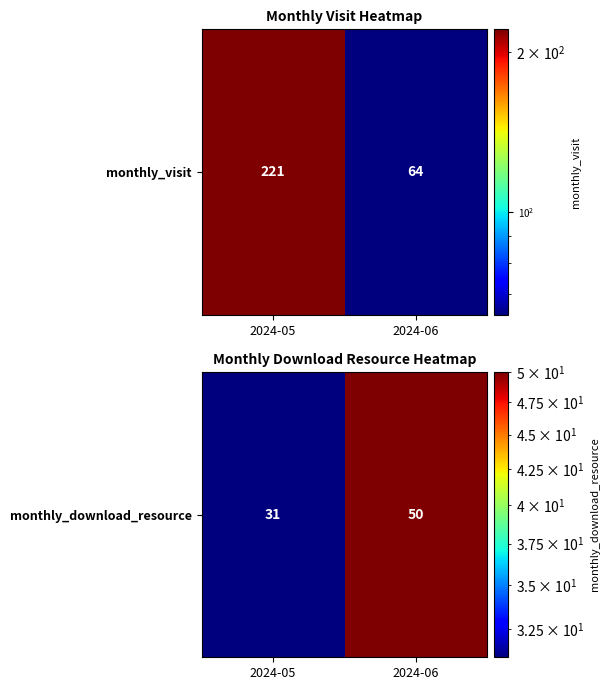

At which category does the chart reach its peak across all series?

2024-06